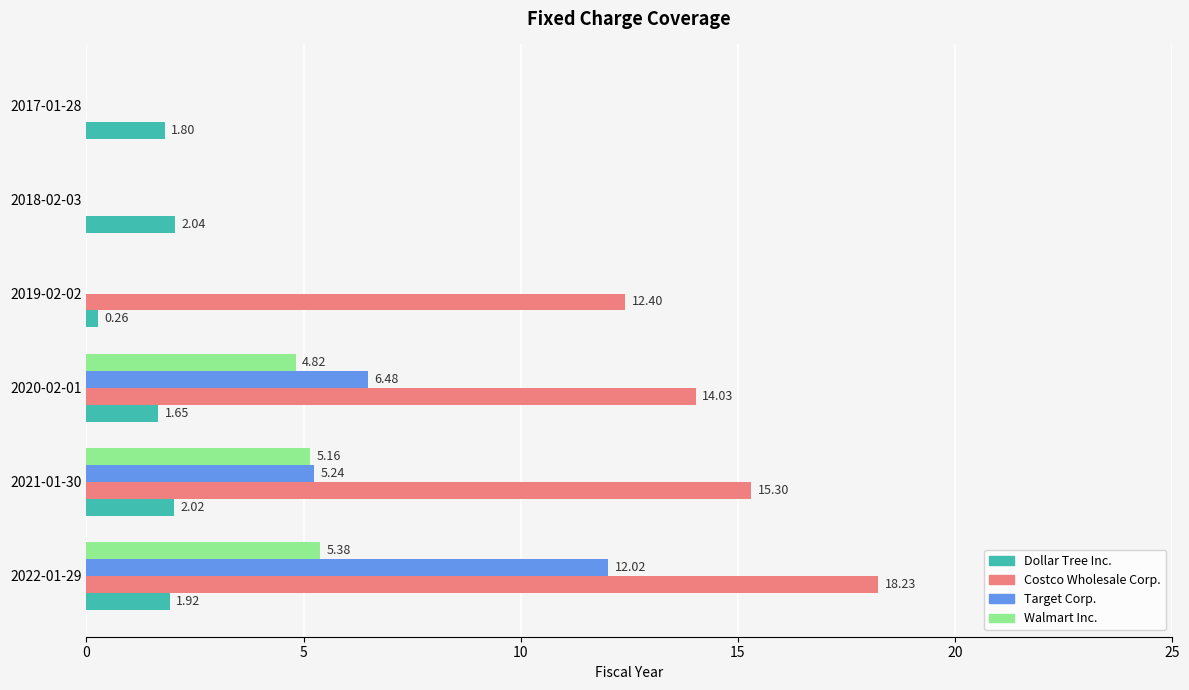

At which label is Costco Wholesale Corp. closest to 9?

2019-02-02